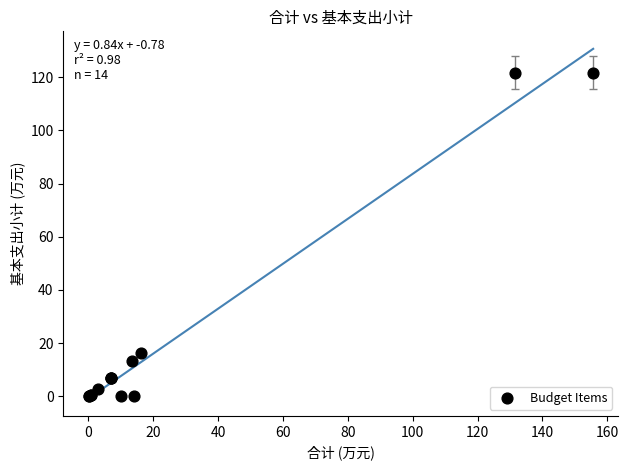

What Y value in the scatter plot is closest to 60?

16.3